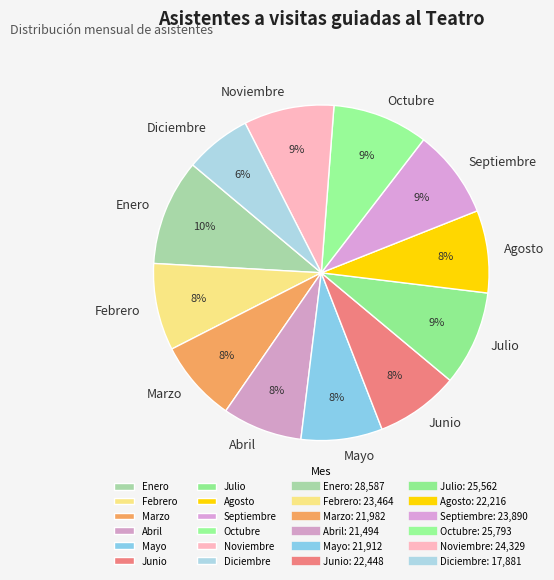

Combined, do Febrero and Junio account for over 50%?

No